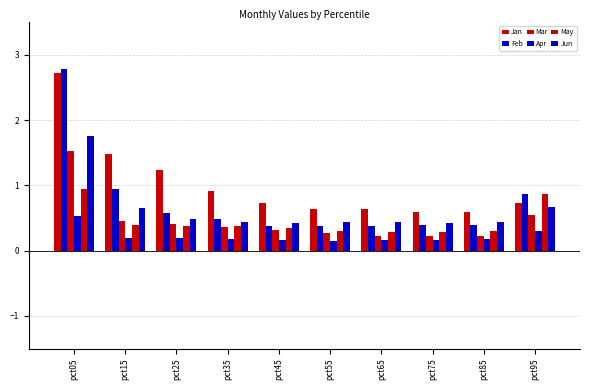

How many series are shown in this chart?

6